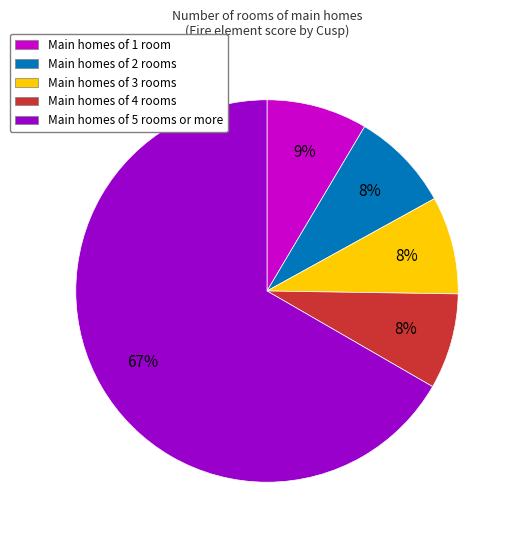

How many segments does this pie chart have?

5